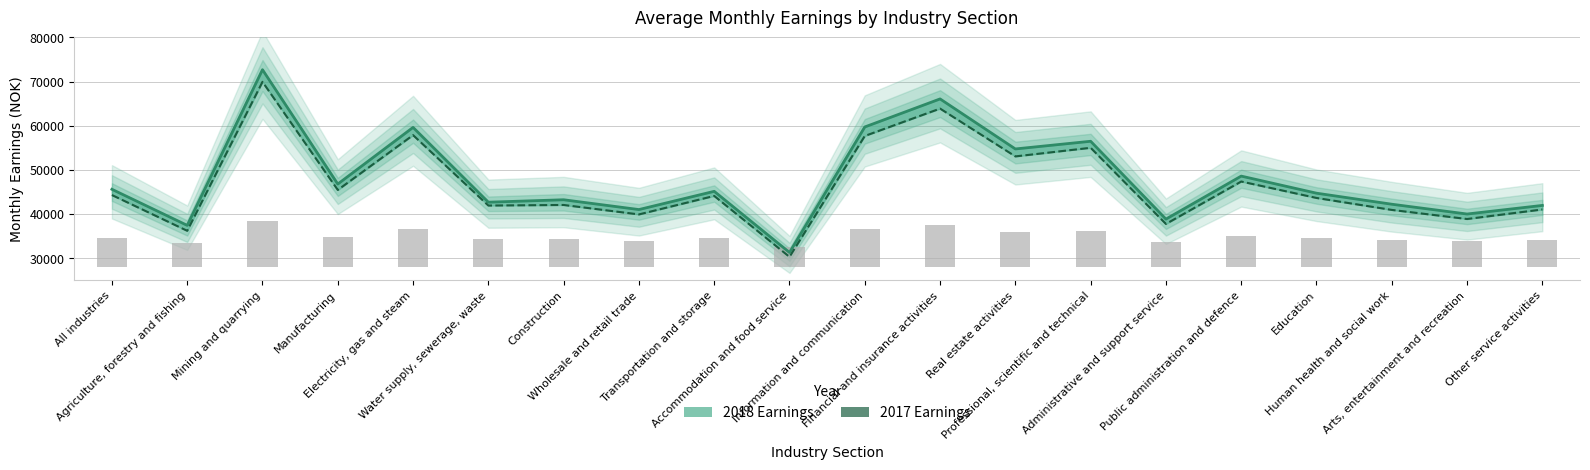

Does the chart contain any negative values?

No